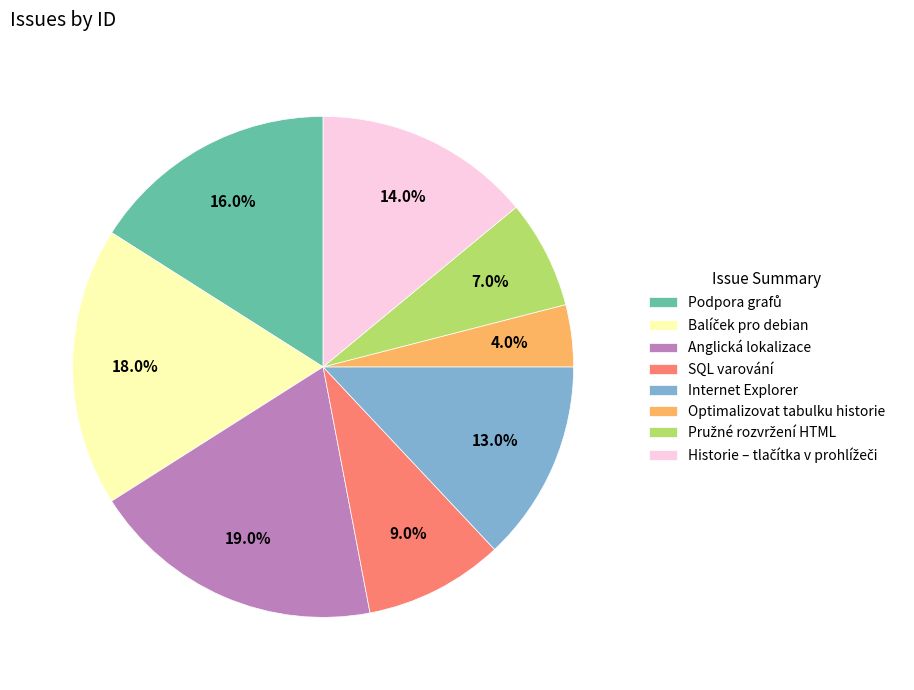

Is there any slice that represents more than half of the pie?

No